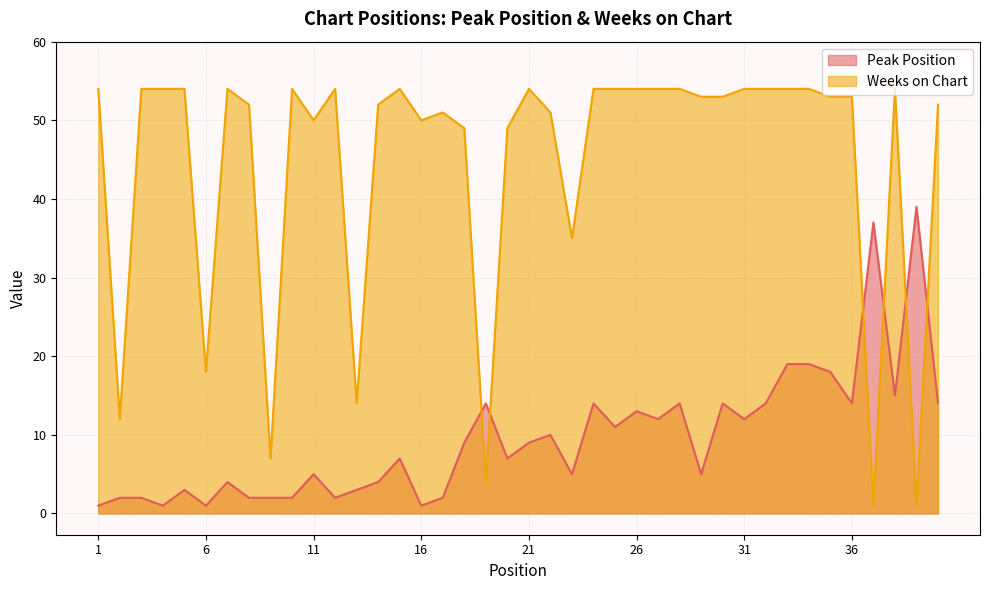

At which category does Peak Position reach its first local valley?

4